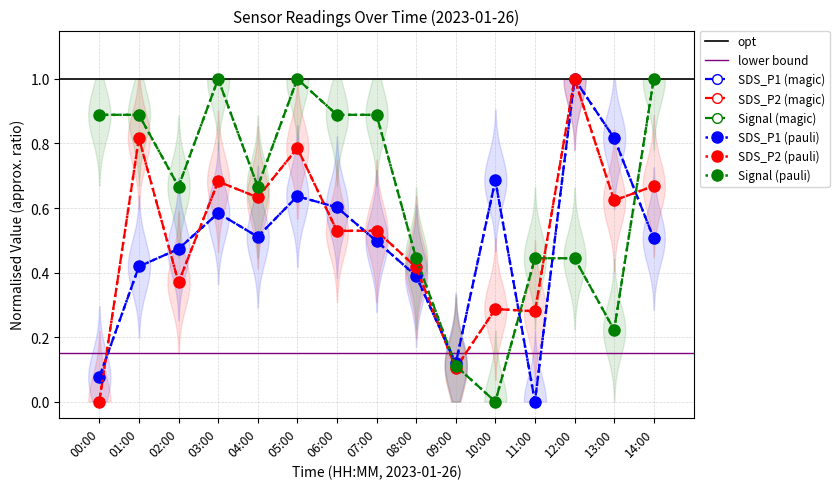

How many times do Signal and SDS_P2 cross each other?

4